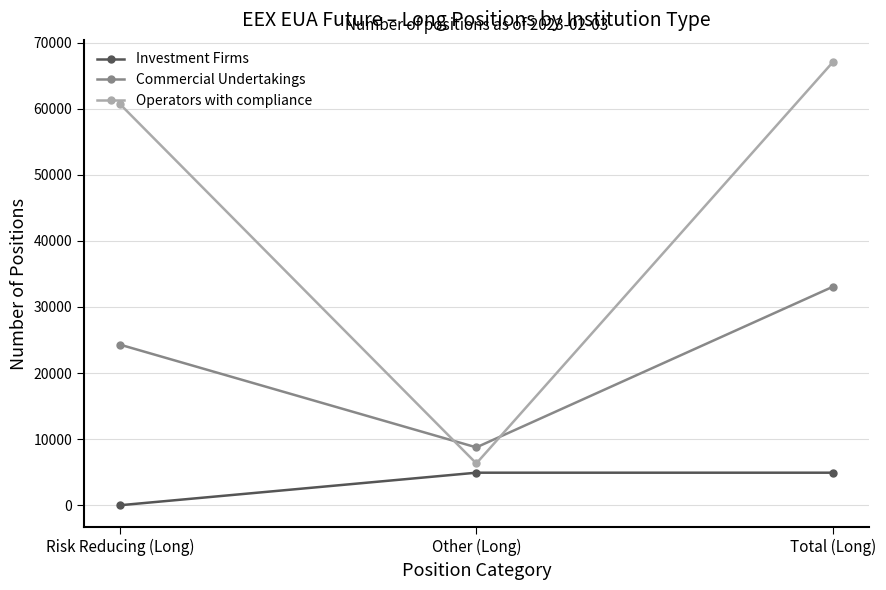

True or false: Investment Firms has a value of 1234 at Total (Long).

False